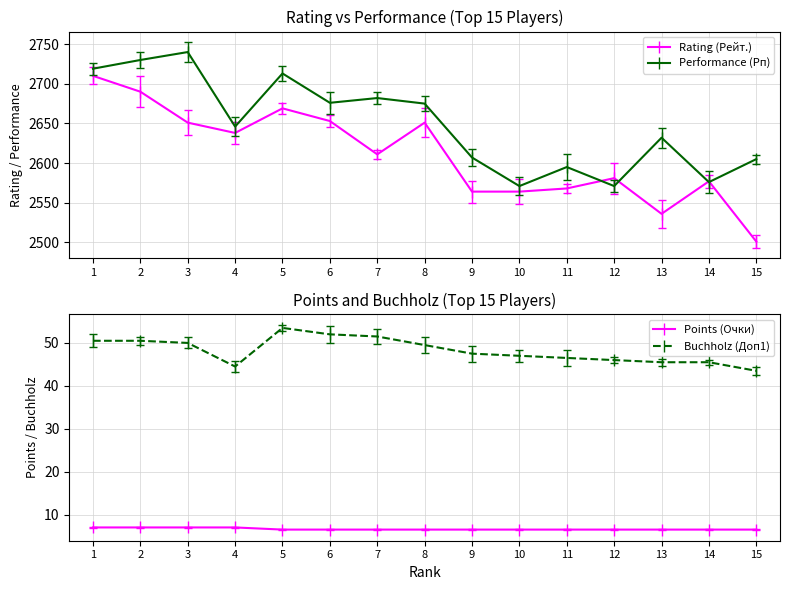

What is the difference between the second highest and minimum values in the Points (Очки) series?

0.5